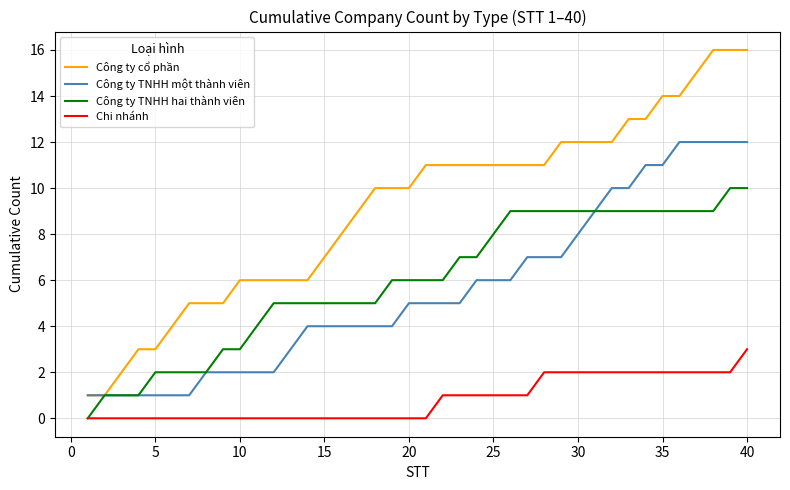

What is the difference between the second highest and second lowest values in the Công ty cổ phần series?

15